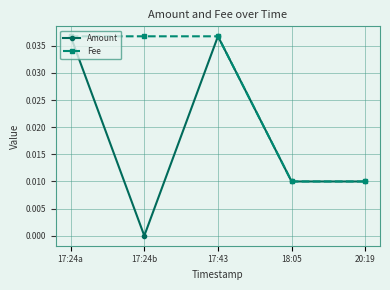

Which series has the largest total across all categories?

Fee